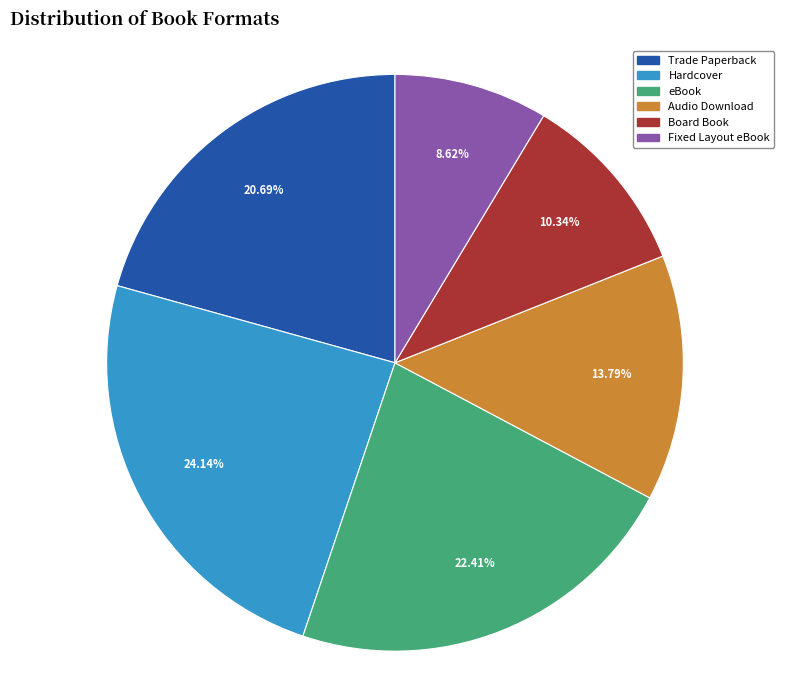

Rank the categories by value from lowest to highest.

Fixed Layout eBook, Board Book, Audio Download, Trade Paperback, eBook, Hardcover